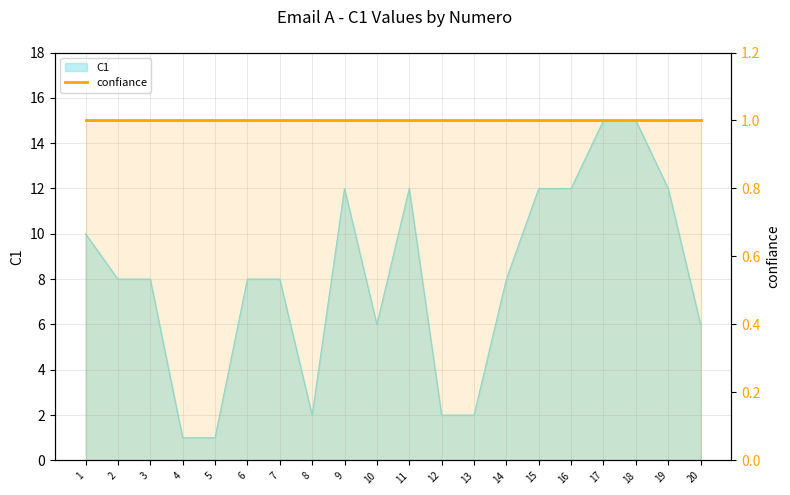

How many values exceed 8?

8